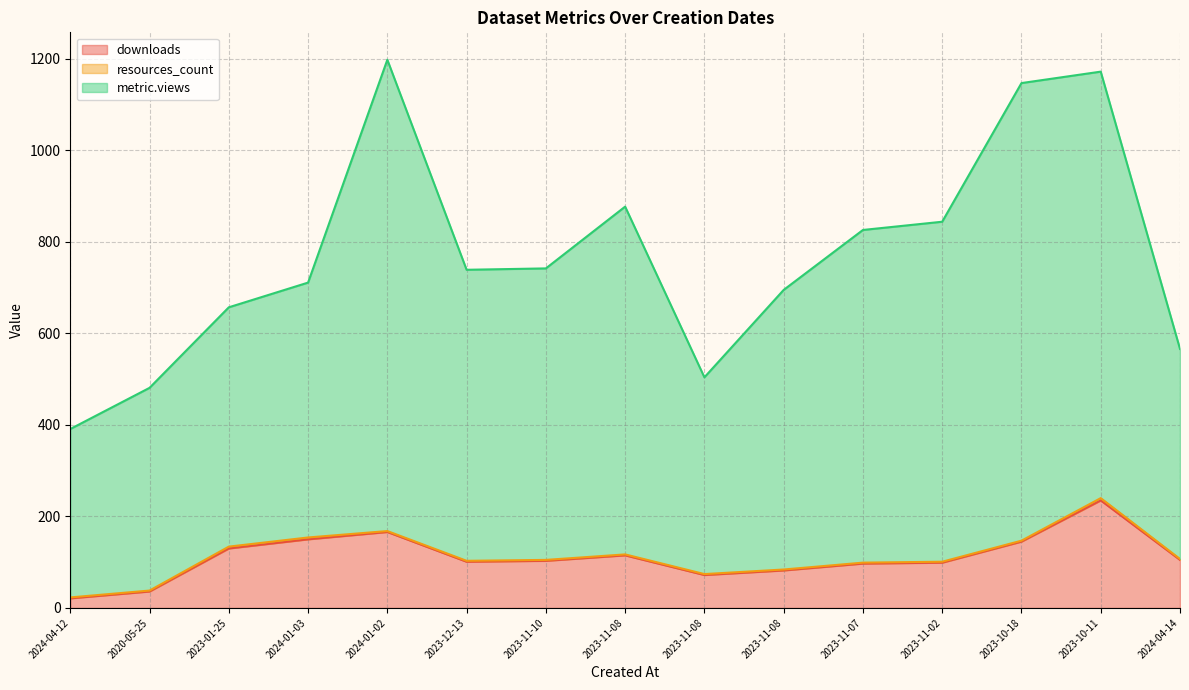

What is the average value of the metric.views series?

770